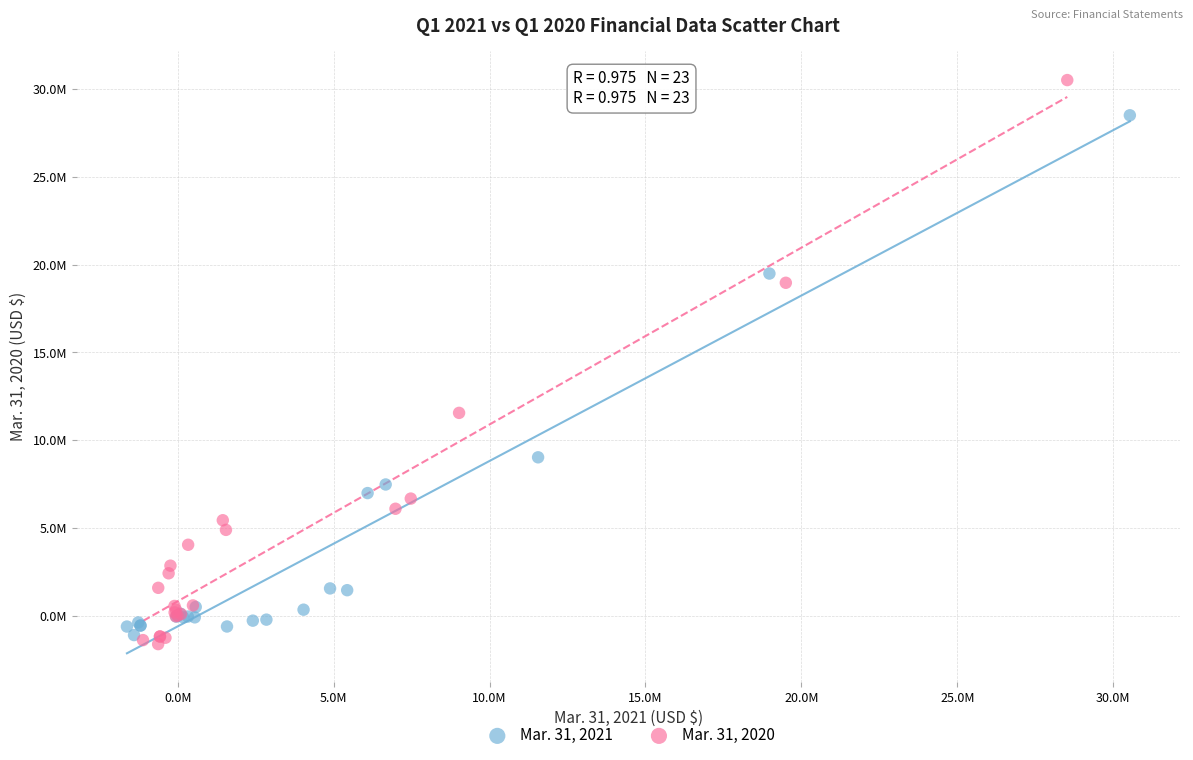

What are all the series names shown in the legend?

Mar. 31, 2021, Mar. 31, 2020